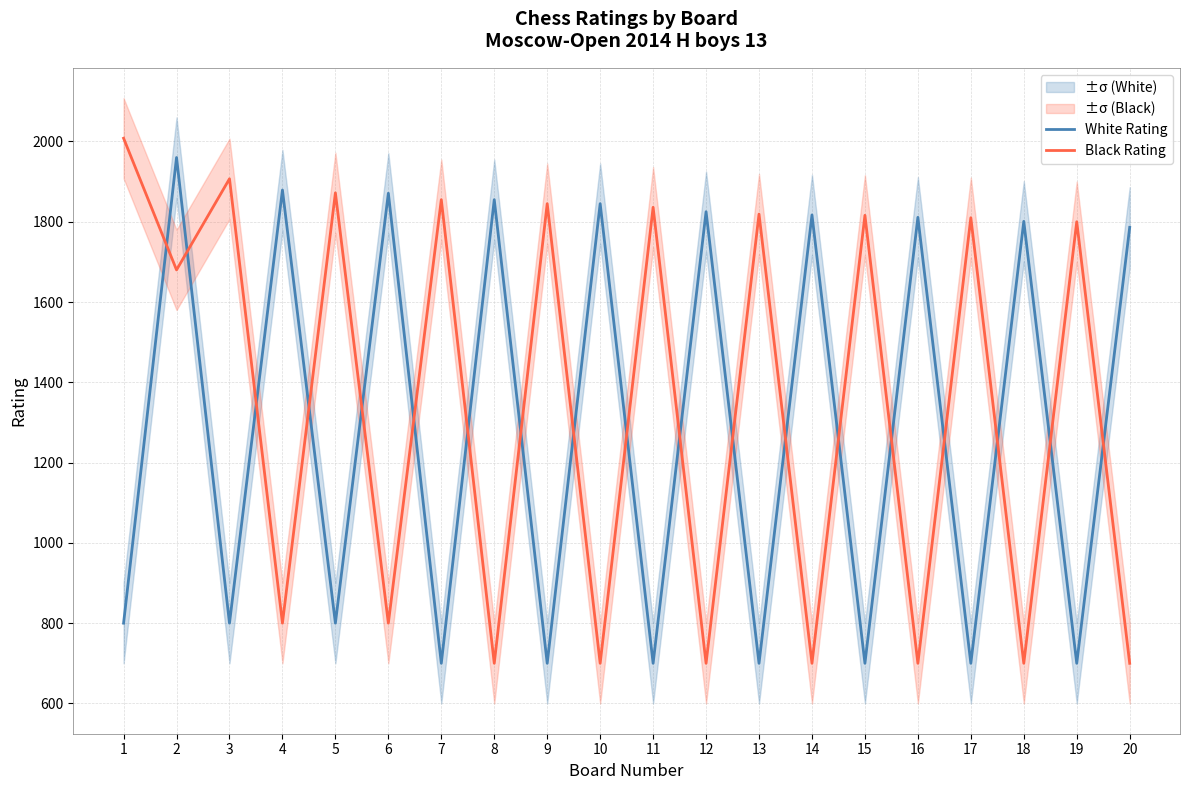

What are all the series names shown in the legend?

White Rating, Black Rating